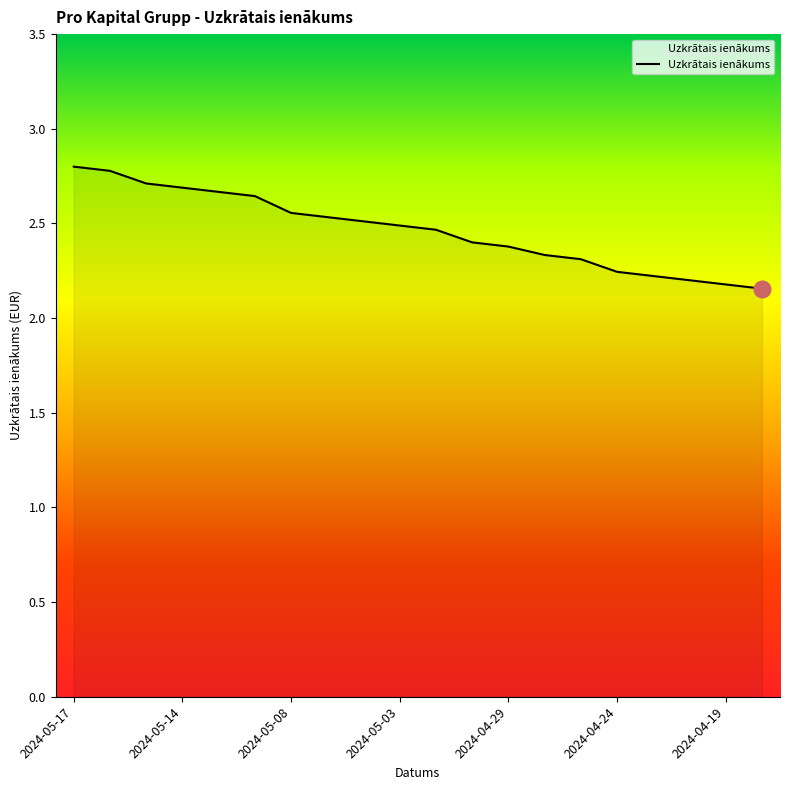

What is the greatest value displayed?

2.8